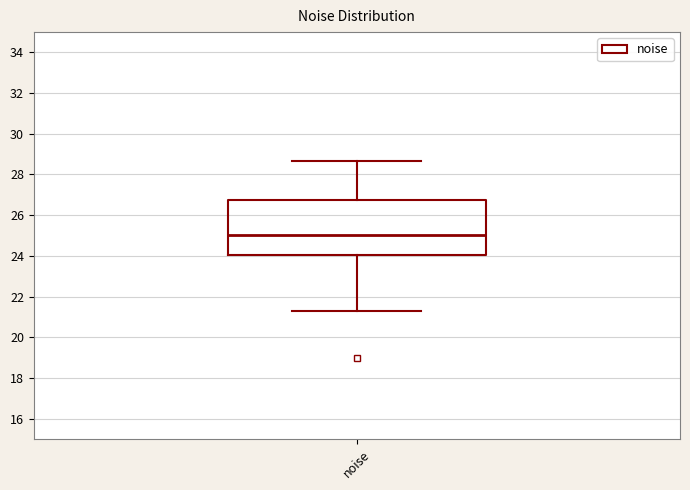

Transcribe this box plot: give where the median line is, the range the box spans, and where the two whiskers end, as read against the y-axis. The values are not printed on the chart, so give them approximately, as read against the axis.

median 25.0, box 24.0 to 26.8, whiskers 21.2 to 28.6